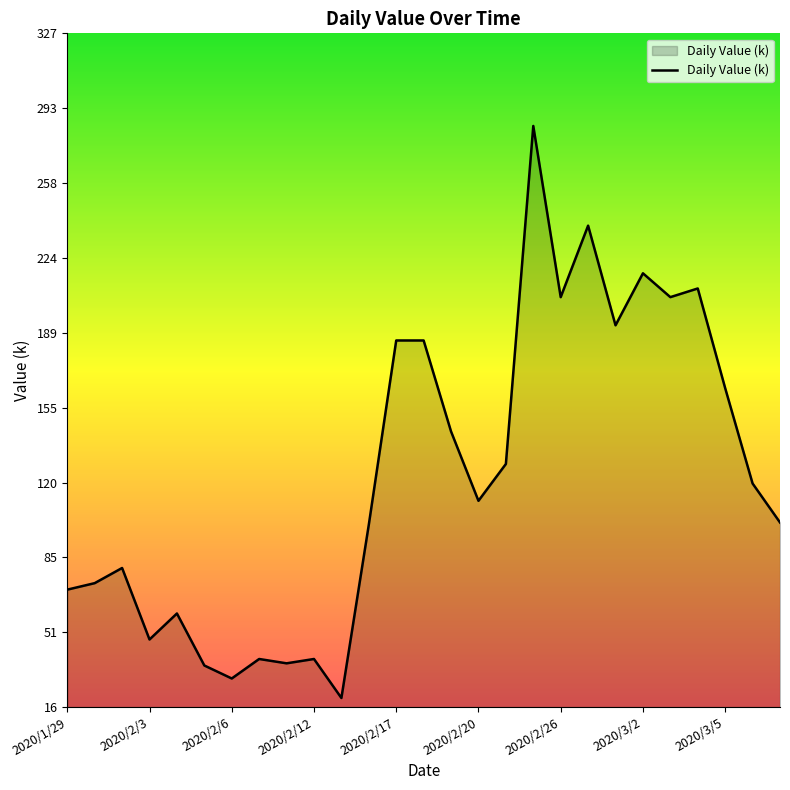

What is the minimum value shown in the chart?

21